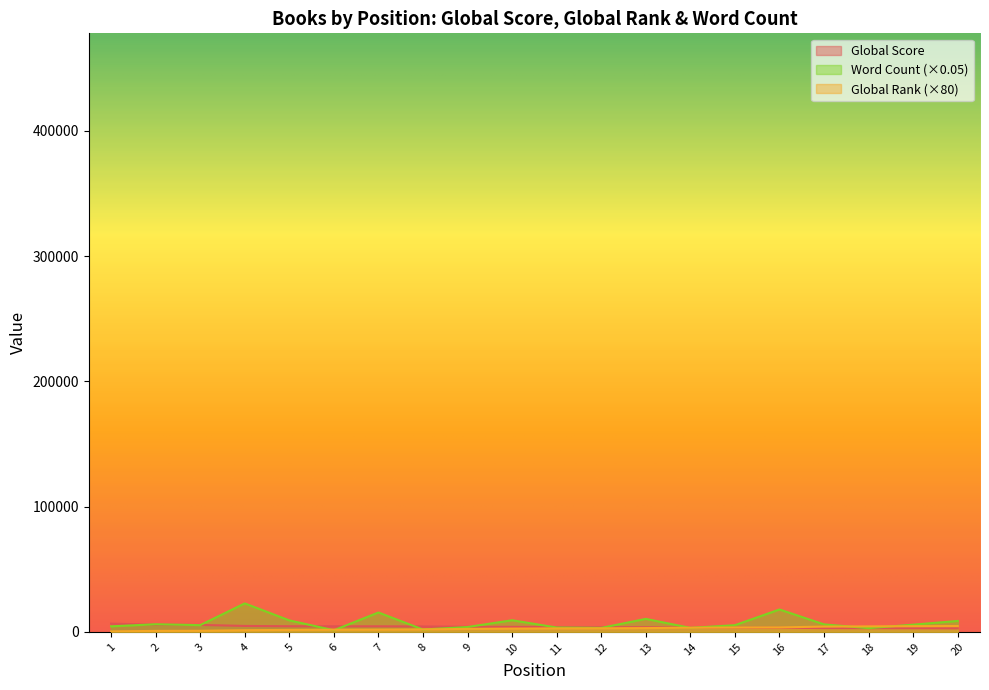

What value does the Word Count series have at 3?

5397.2